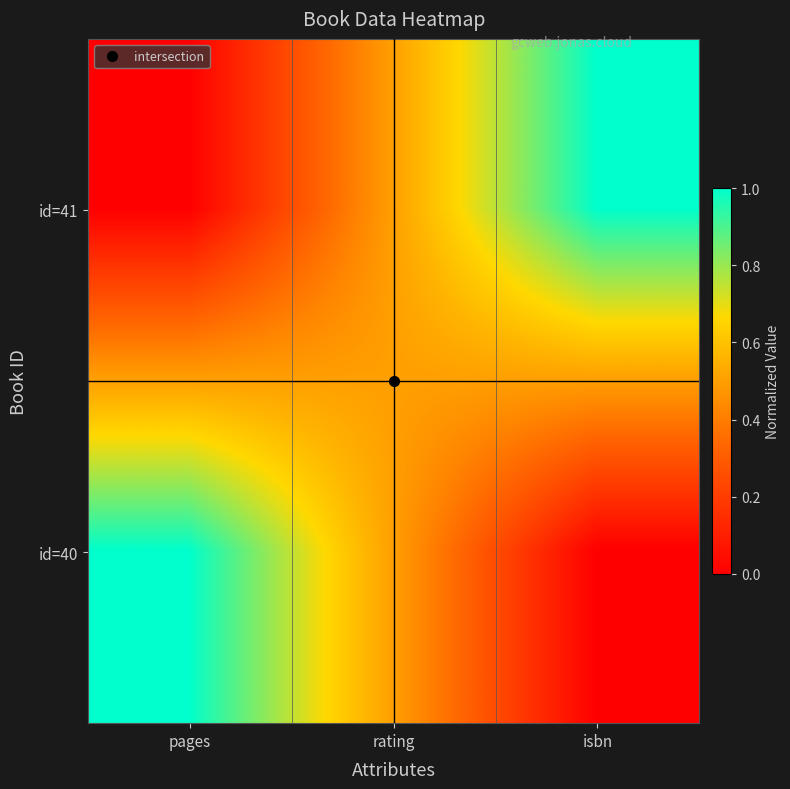

Reading left to right, transcribe all the data shown in this chart.

id=41: pages=0.0	rating=0.5	isbn=1.0
id=40: pages=1.0	rating=0.5	isbn=0.0